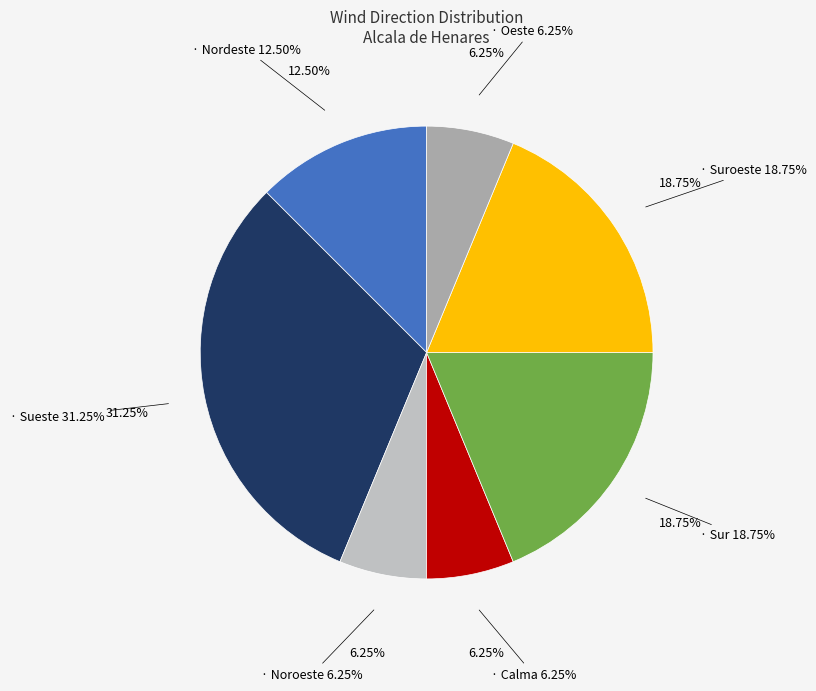

Which slice is the largest?

Sueste